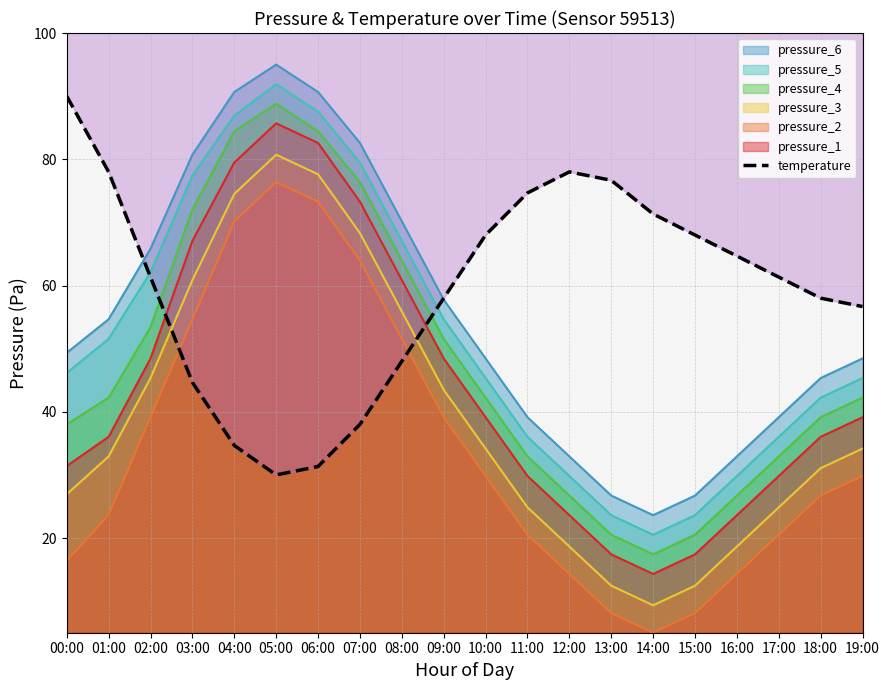

At which category does the data reach its first local valley?

05:00